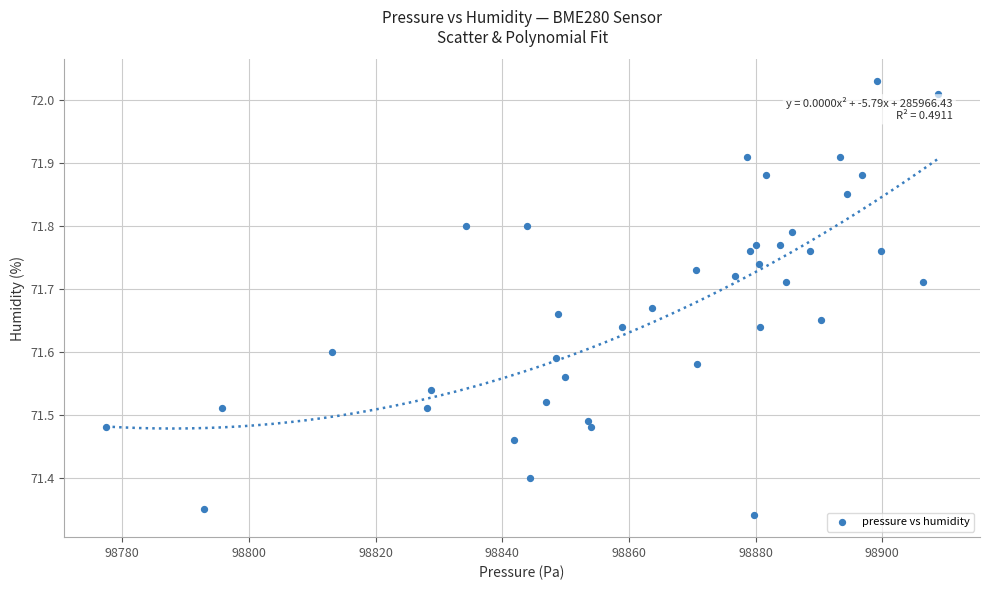

What is the range of Y values (max minus min)?

0.7